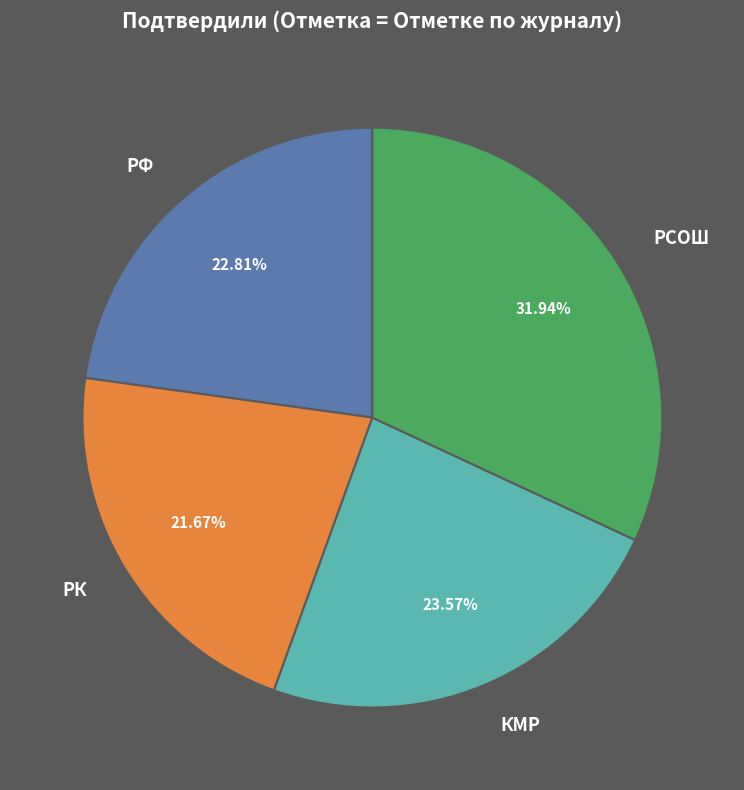

Is it true that РФ is 9% of the pie?

False